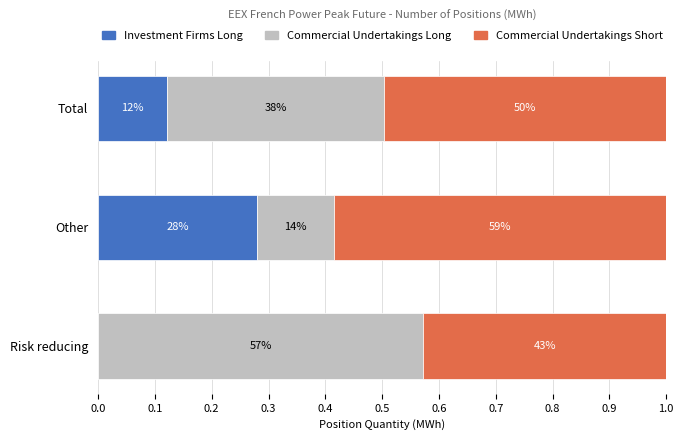

What are all the series names shown in the legend?

Investment Firms Long, Commercial Undertakings Long, Commercial Undertakings Short